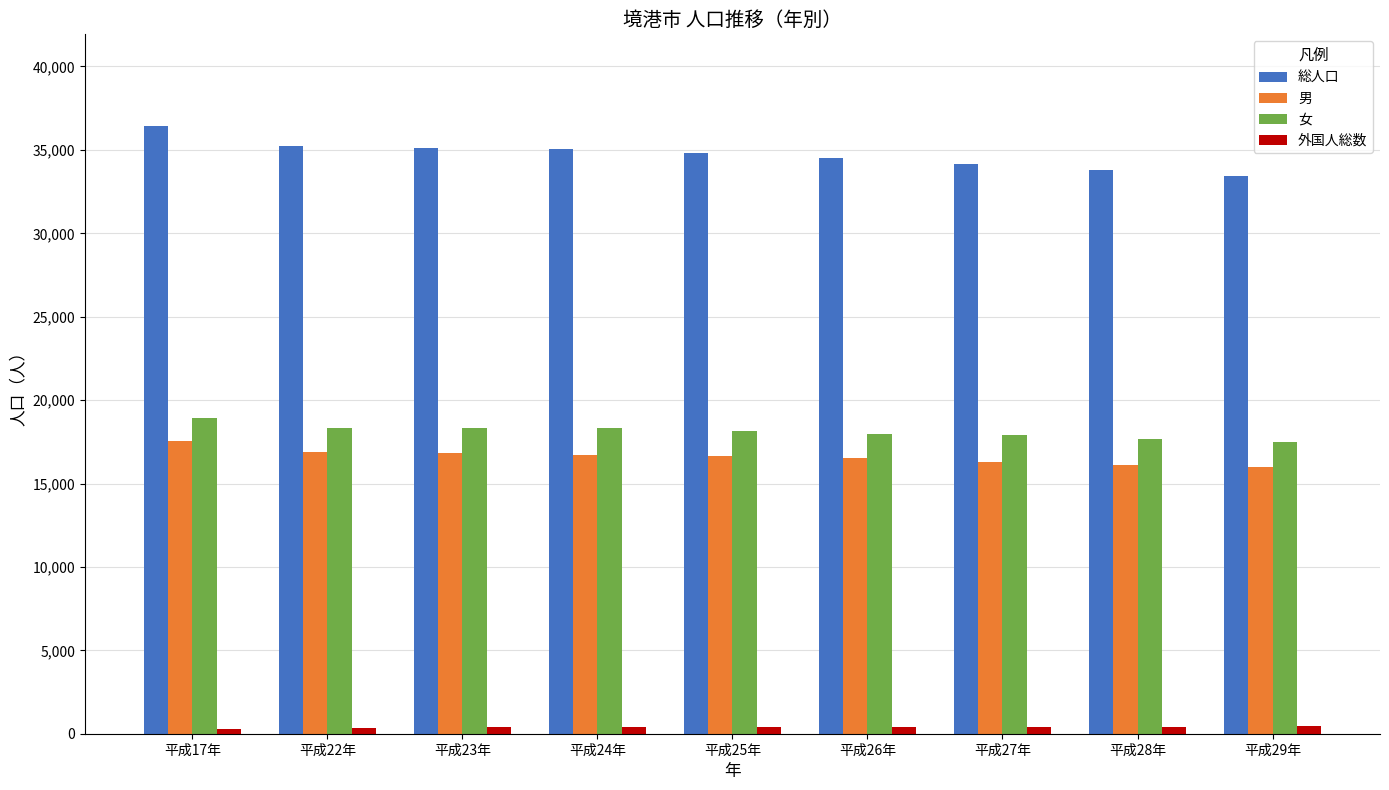

True or false: 女 has a value of 17695 at 平成28年.

True